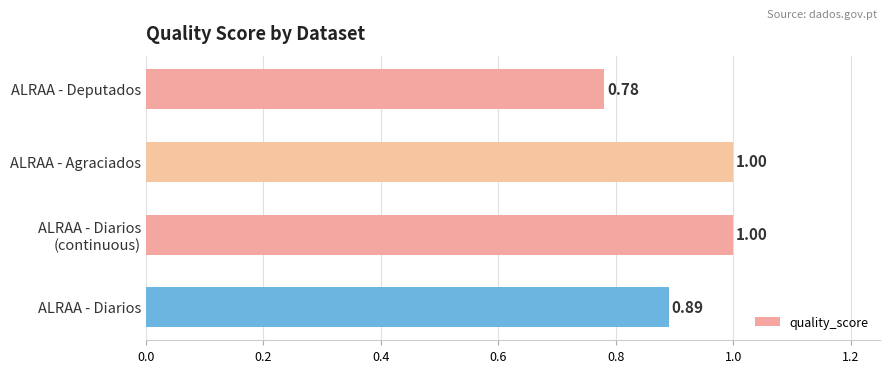

How many data points are less than 1?

2